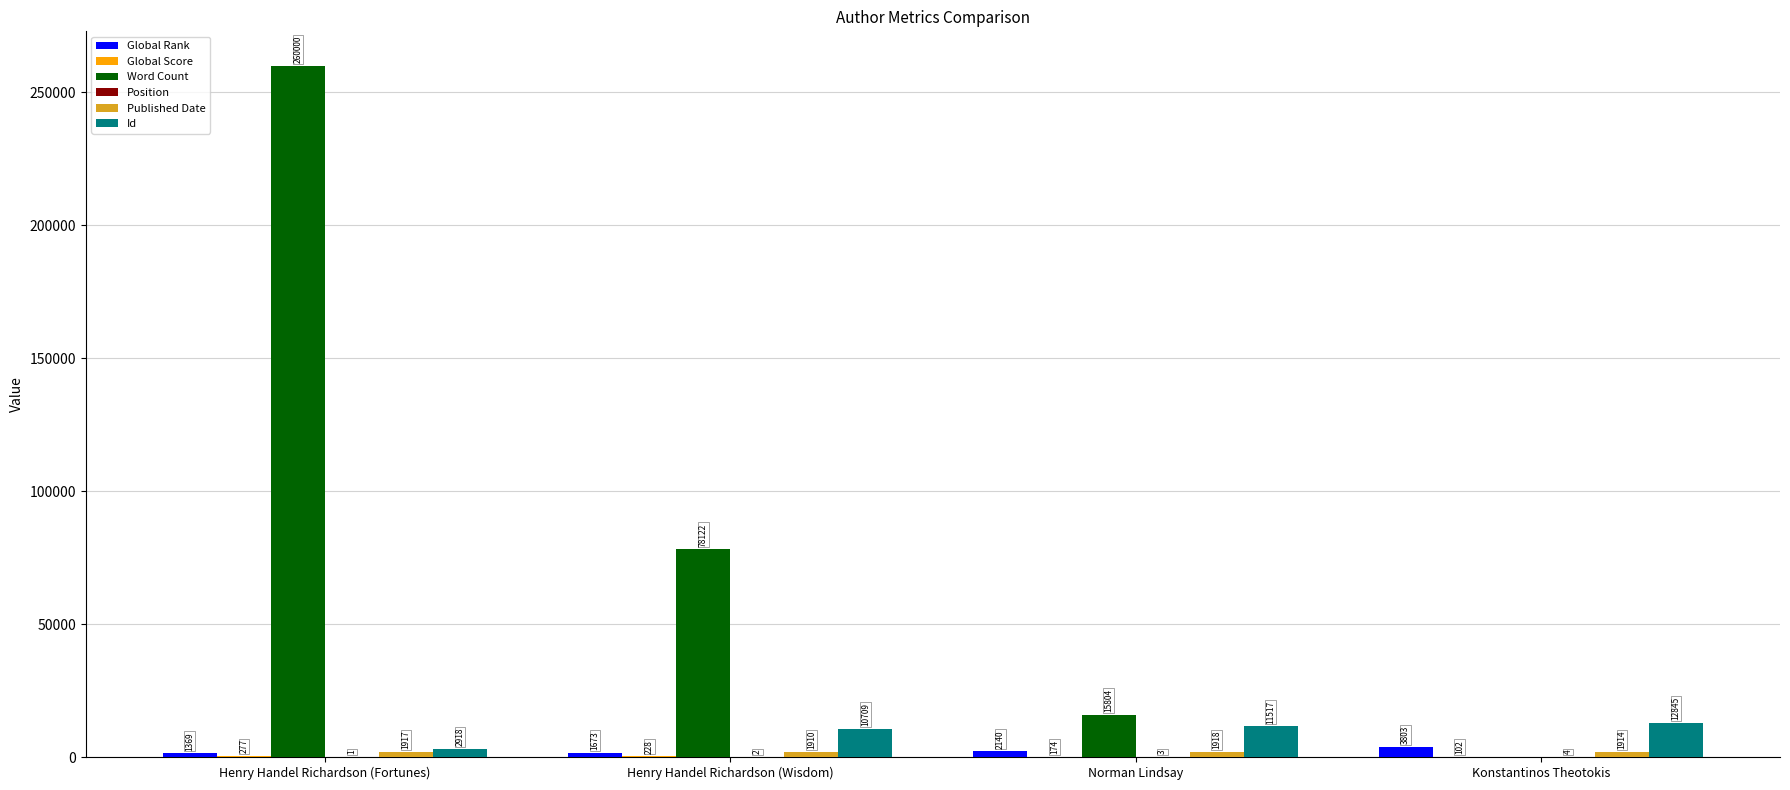

Read the Word Count value at Henry Handel Richardson (Fortunes).

260000